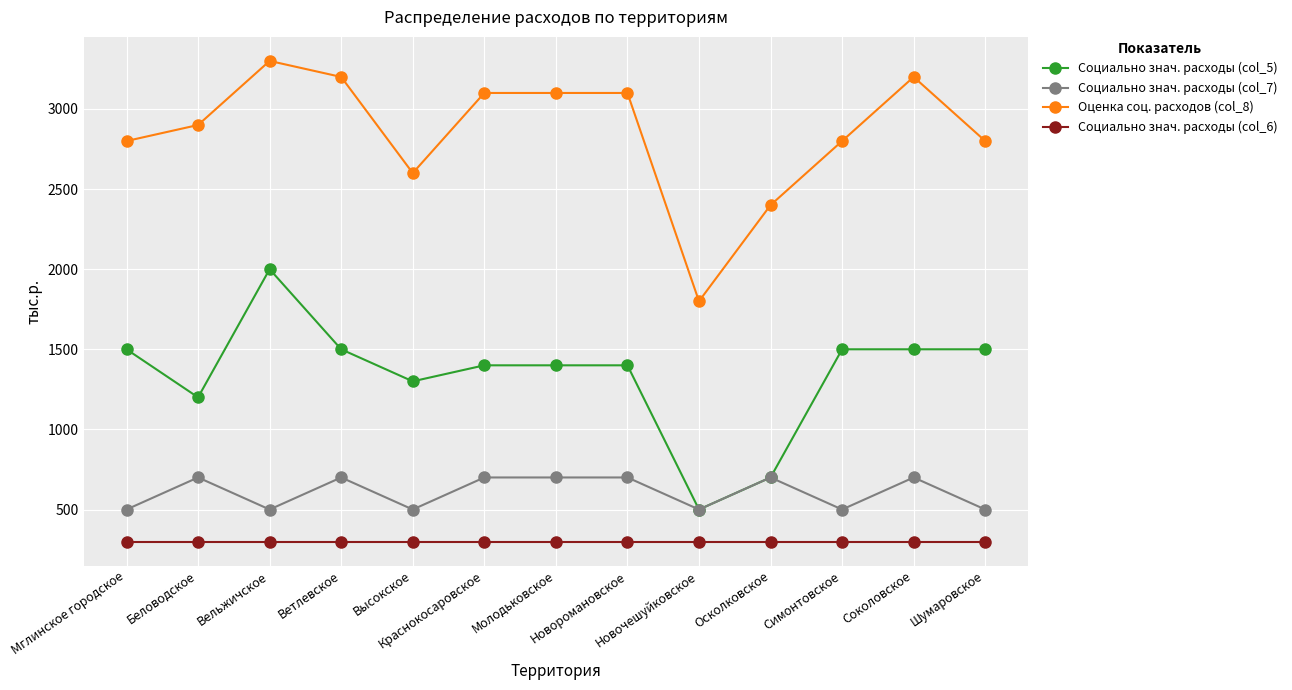

True or false: Социально знач. расходы (col_5) and Социально знач. расходы (col_6) cross at least once.

False